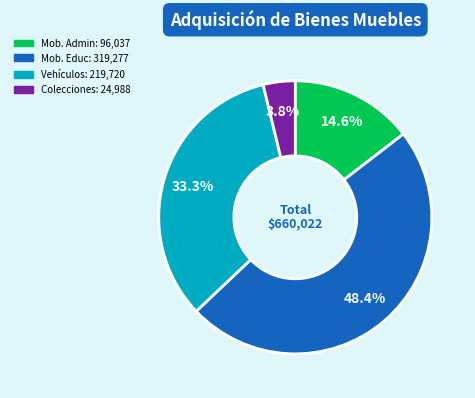

Does any single category account for the majority?

No